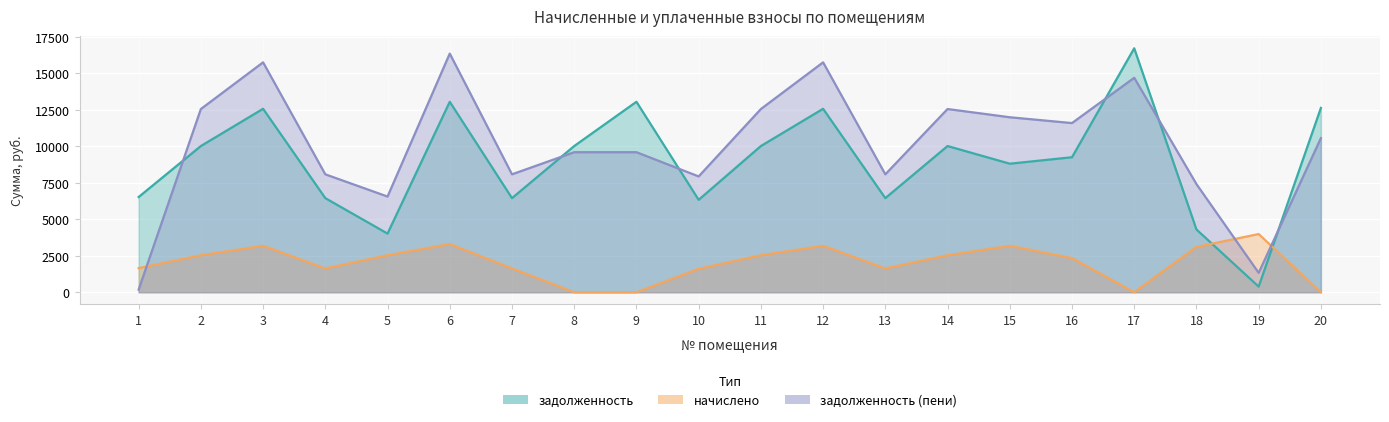

Between 3 and 13, which series saw the biggest shift?

задолженность (пени)